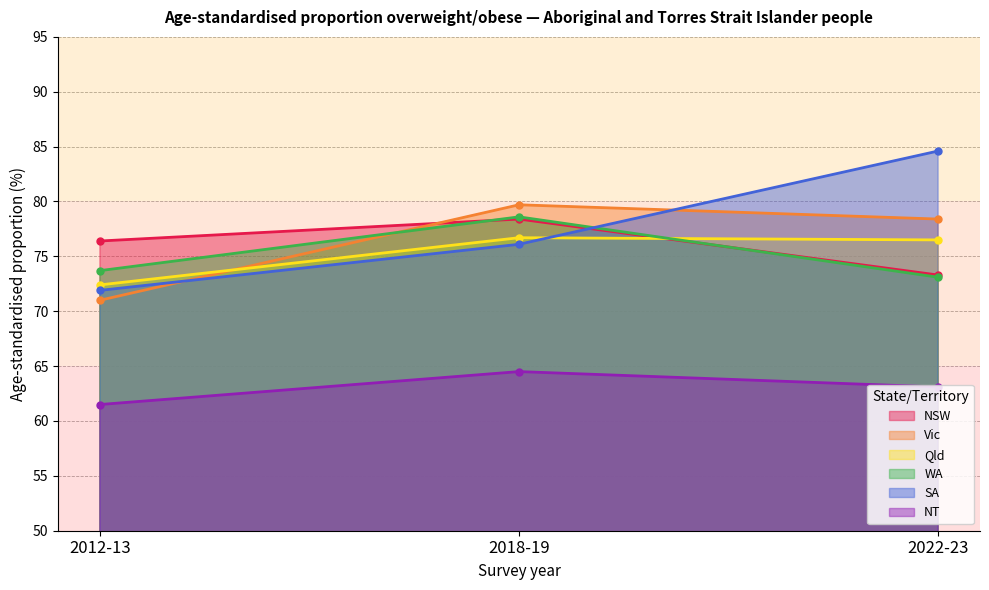

How many lines are shown in the chart?

6